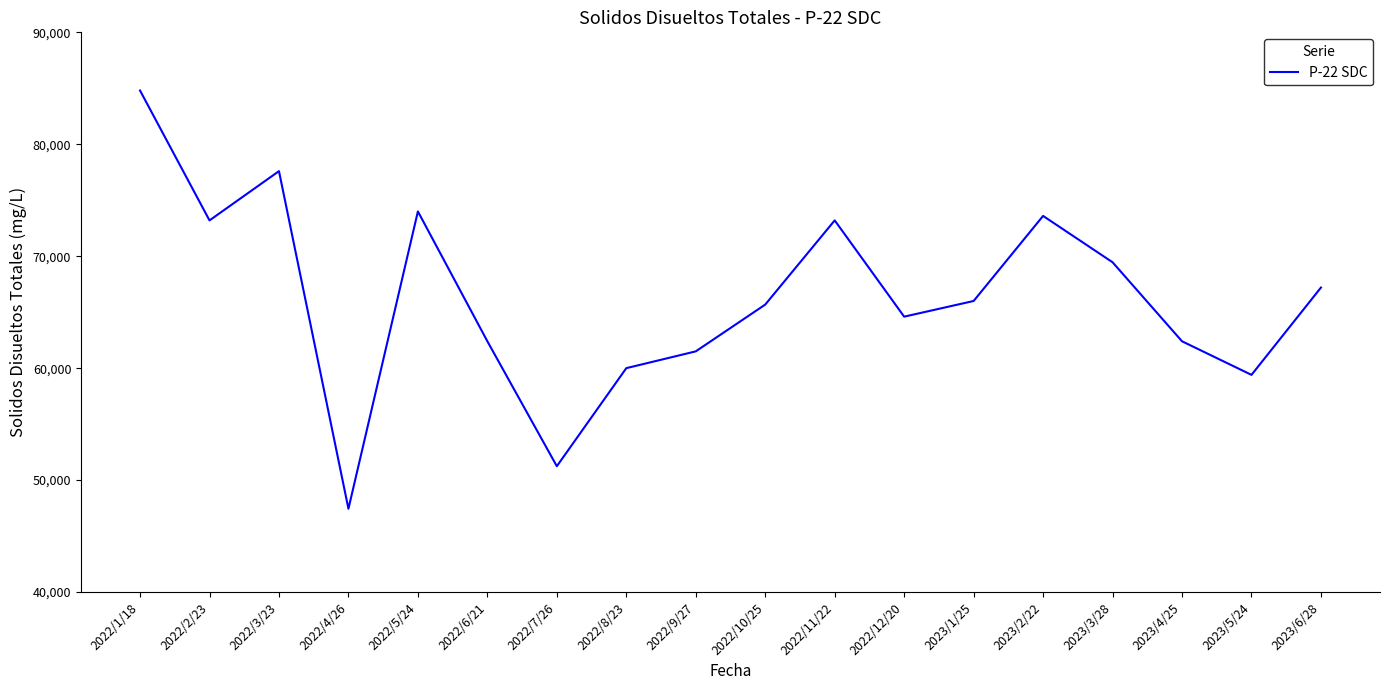

What is the difference between the maximum and minimum values?

37360